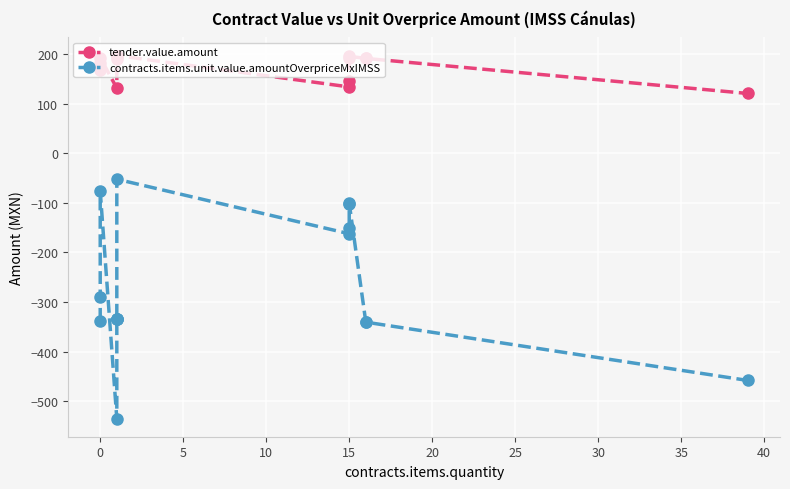

What is the total value across all series at 0?

-108.8